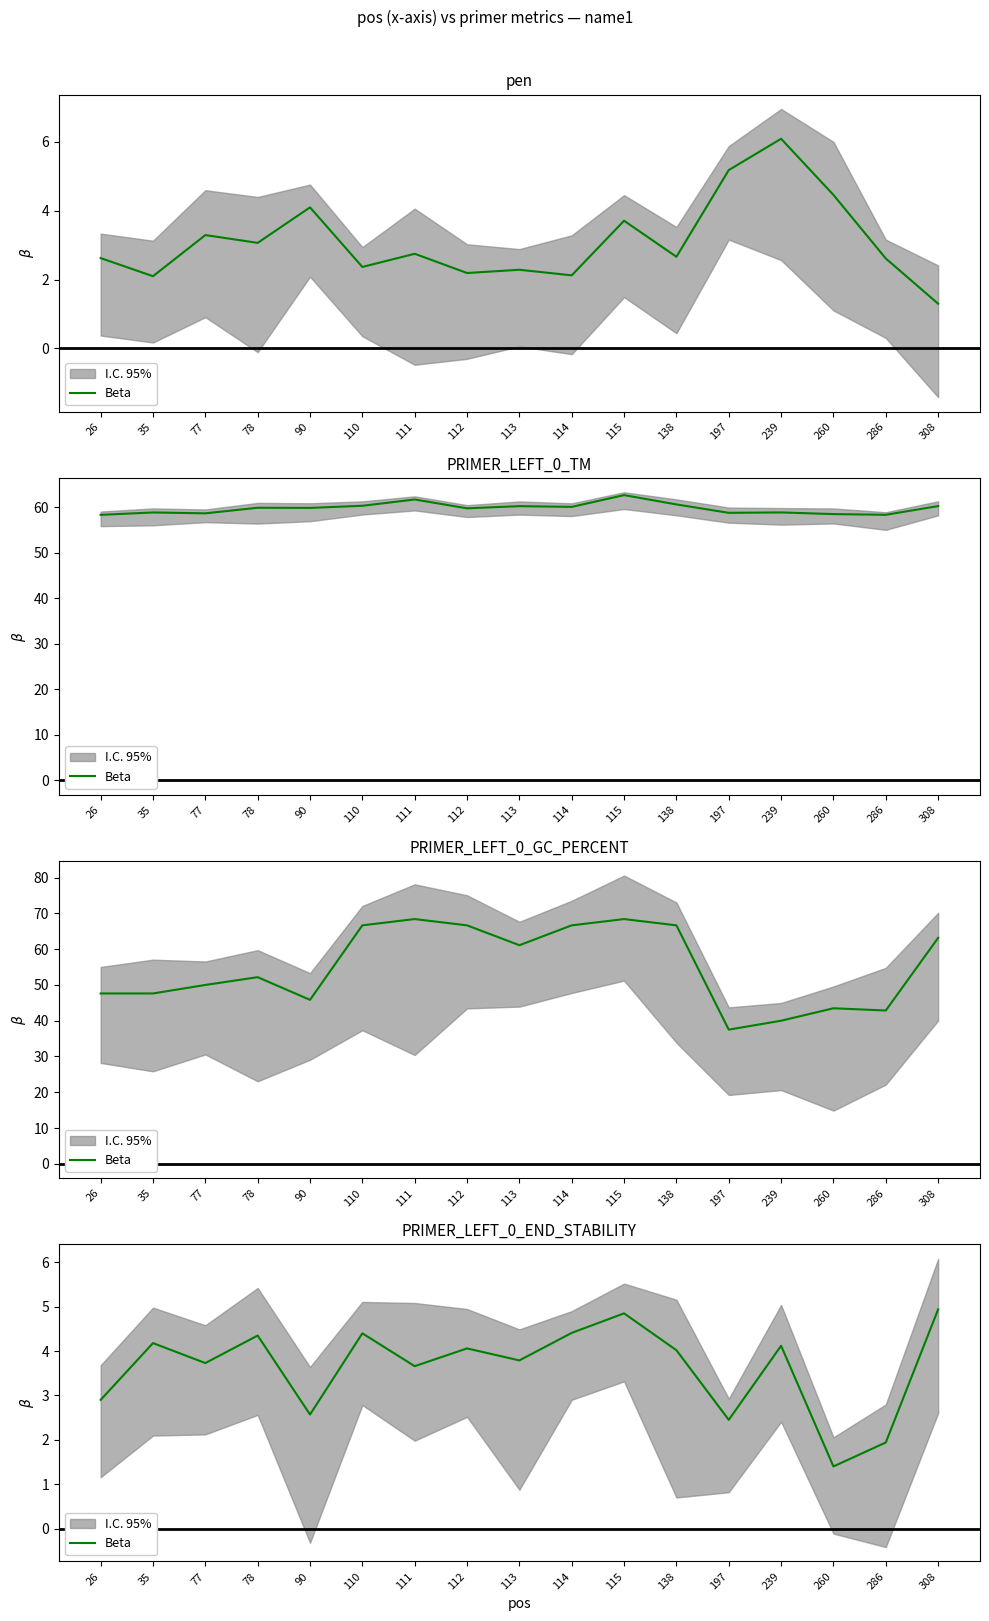

Count the number of values greater than 4.

9